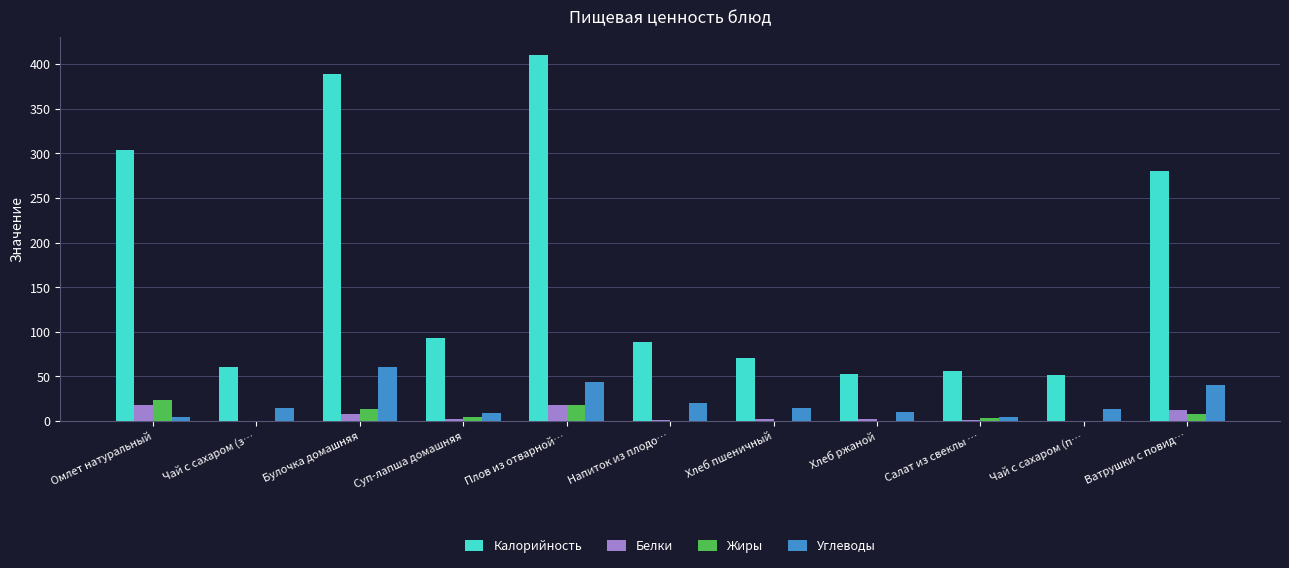

Is the value of Калорийность at Хлеб пшеничный greater than the value of Белки at Булочка домашняя?

Yes